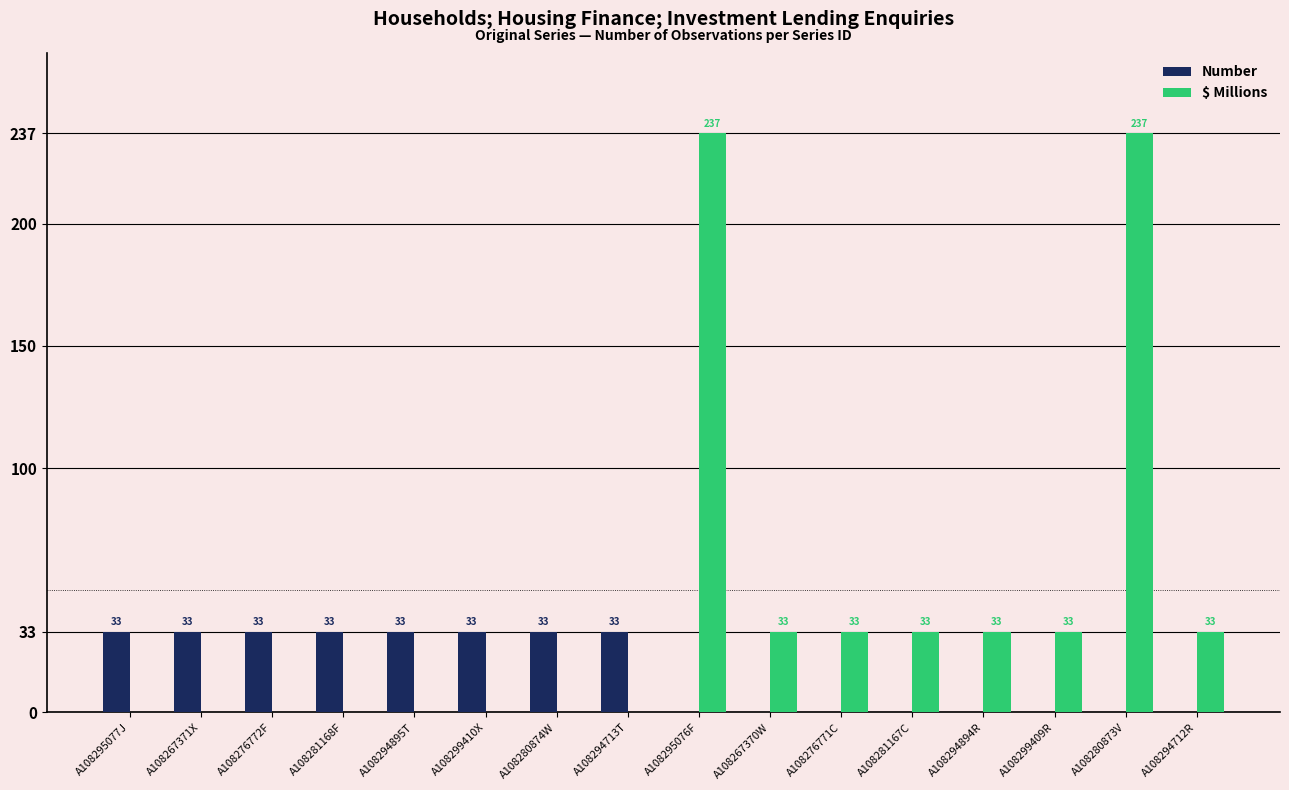

At which label does $ Millions first exceed 33?

A108295076F